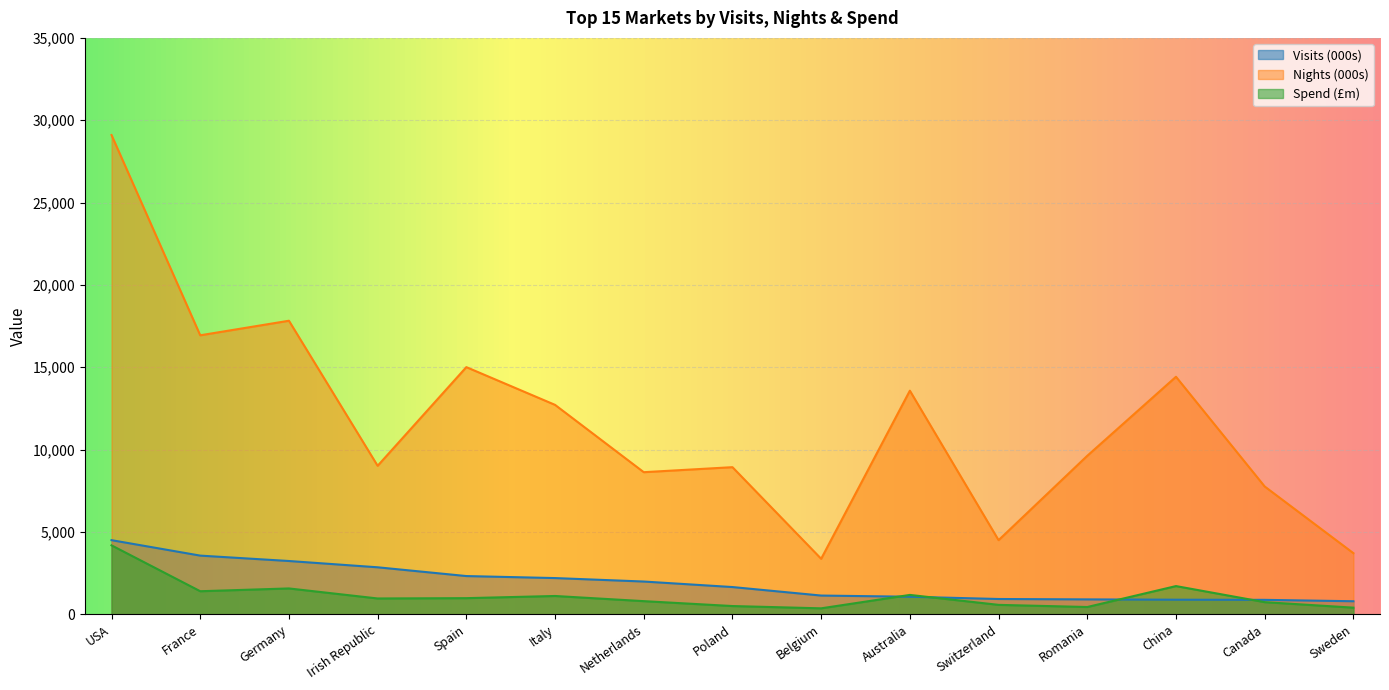

What is the sum of all Nights (000s) values?

175110.4